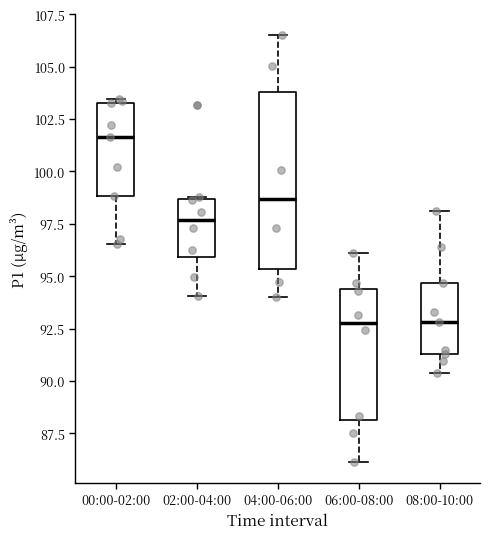

Where does the lower whisker of the box for 00:00-02:00 end on the y-axis? The values are not printed on the chart, so give them approximately, as read against the axis.

96.5